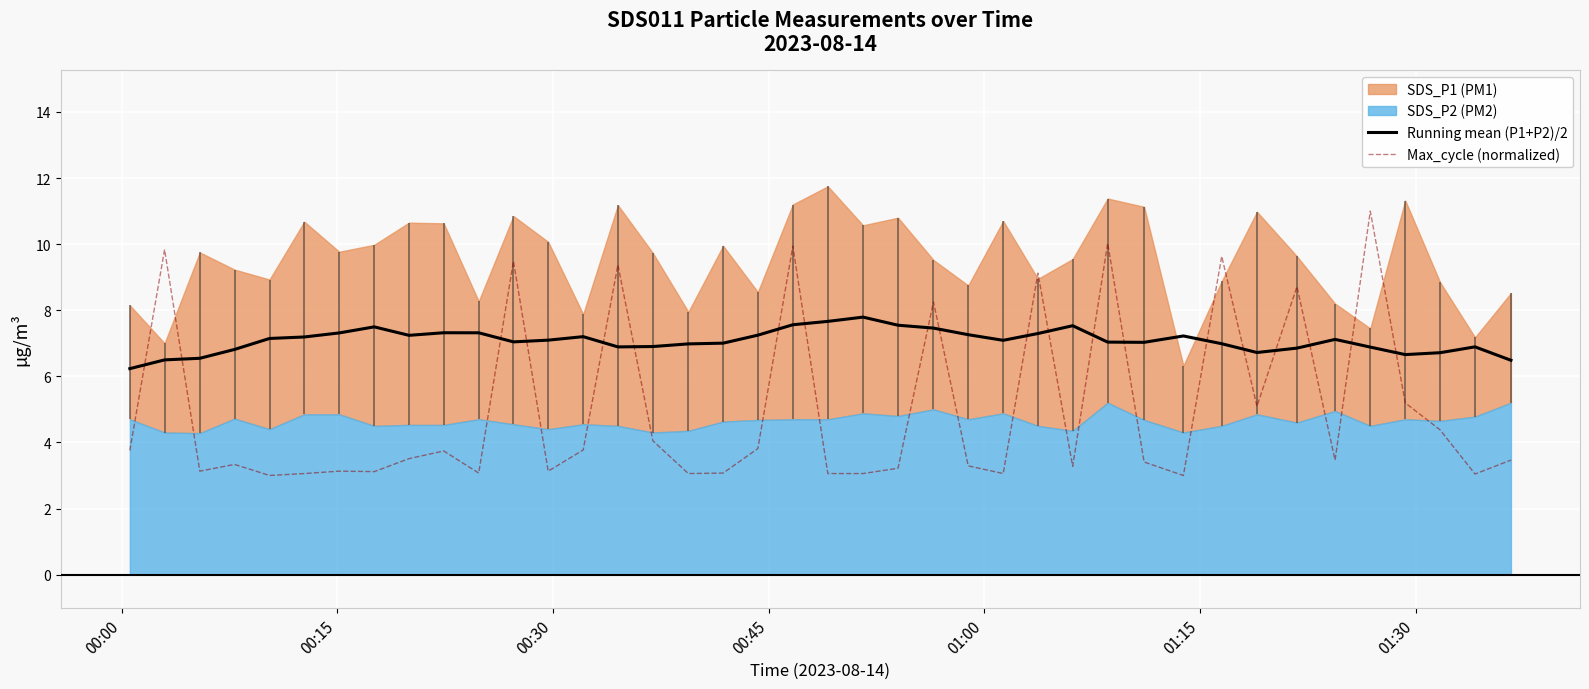

What is the lowest value of the Running mean (P1+P2)/2 series?

6.2